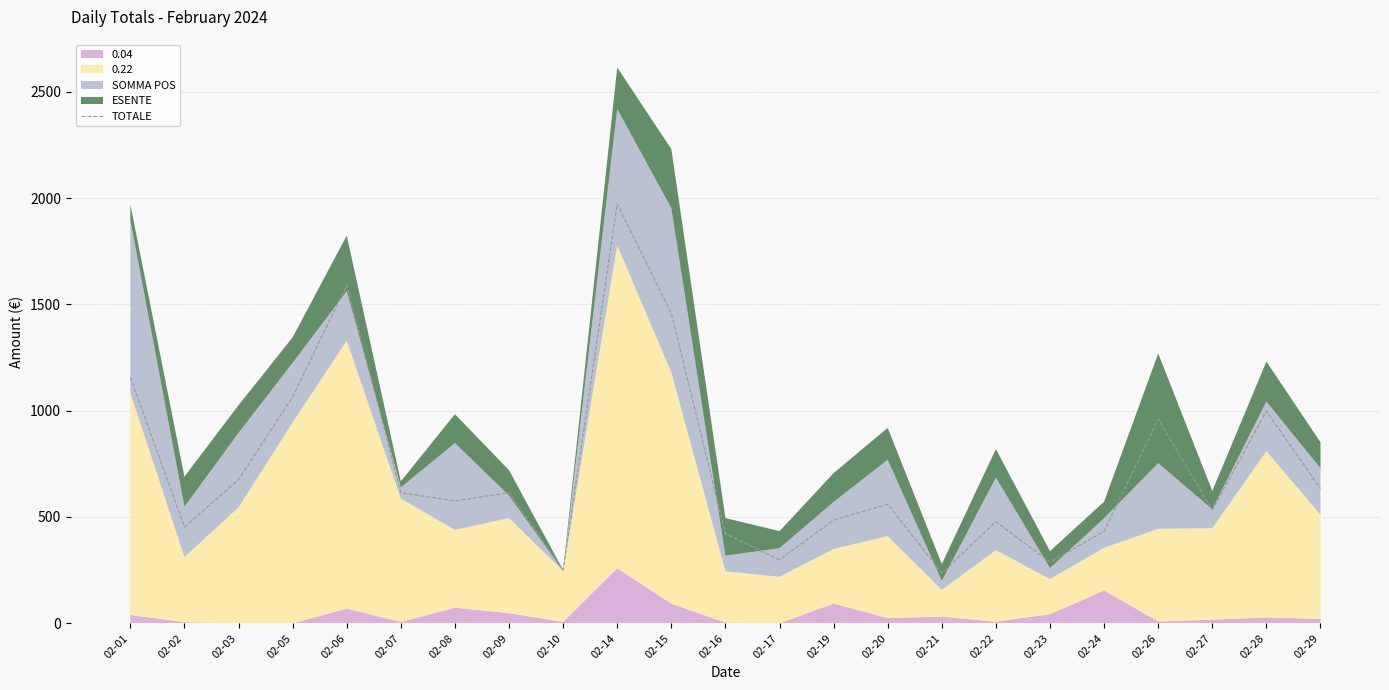

How many interior local valleys (lower than both neighbors) does the data have?

7